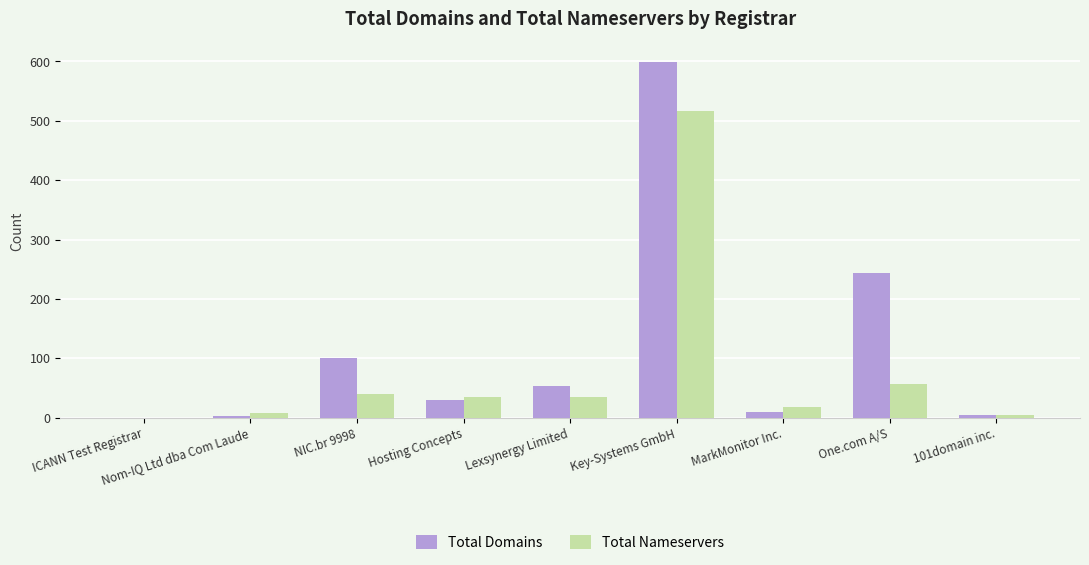

The Total Domains series shows 244 at One.com A/S. True or false?

True